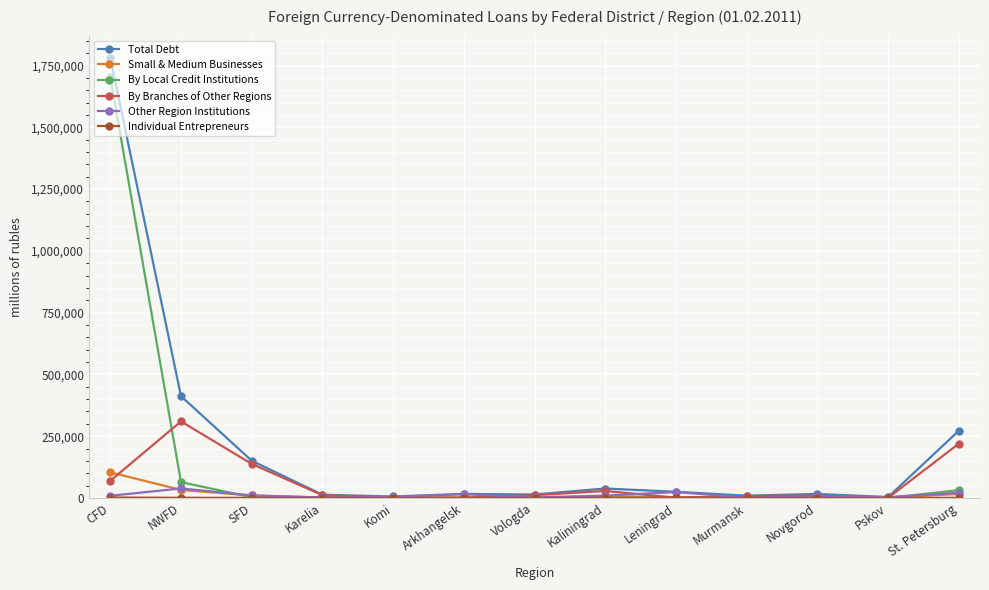

Which series has the largest range (max minus min)?

Total Debt